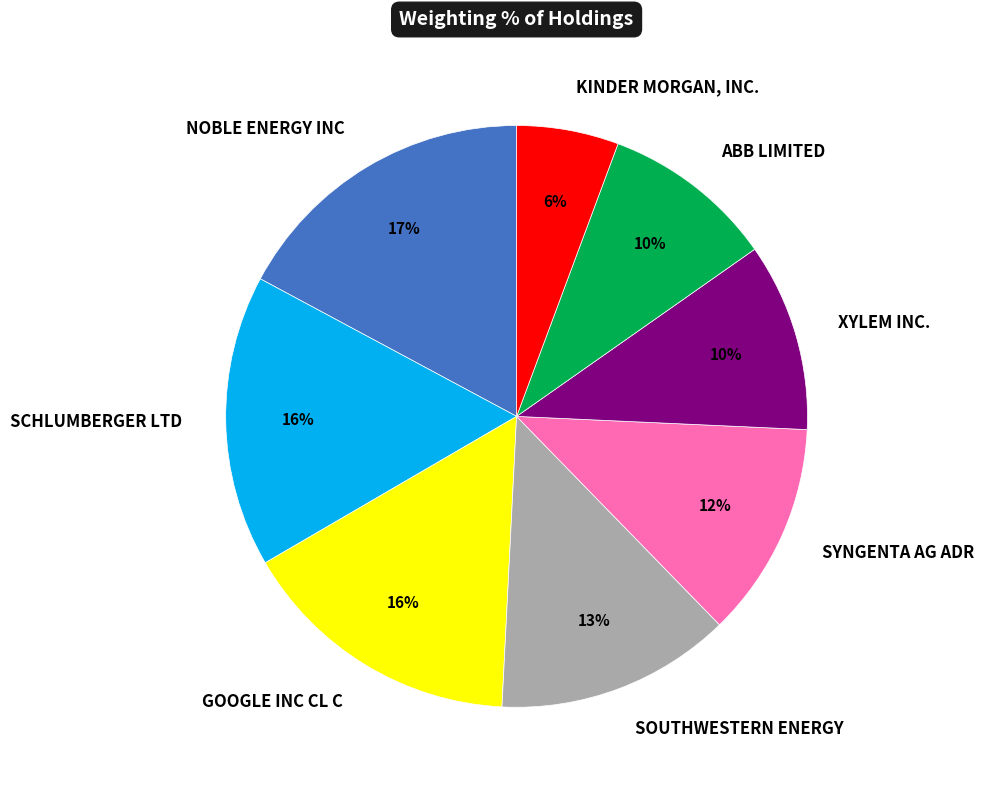

Which category has the smallest portion of the pie?

KINDER MORGAN, INC.